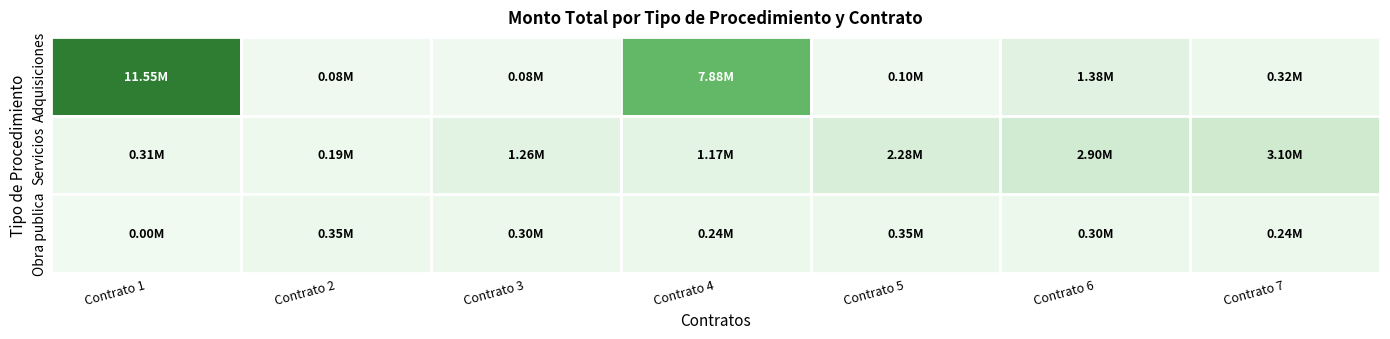

Which series changed the most between Contrato 3 and Contrato 4?

Adquisiciones